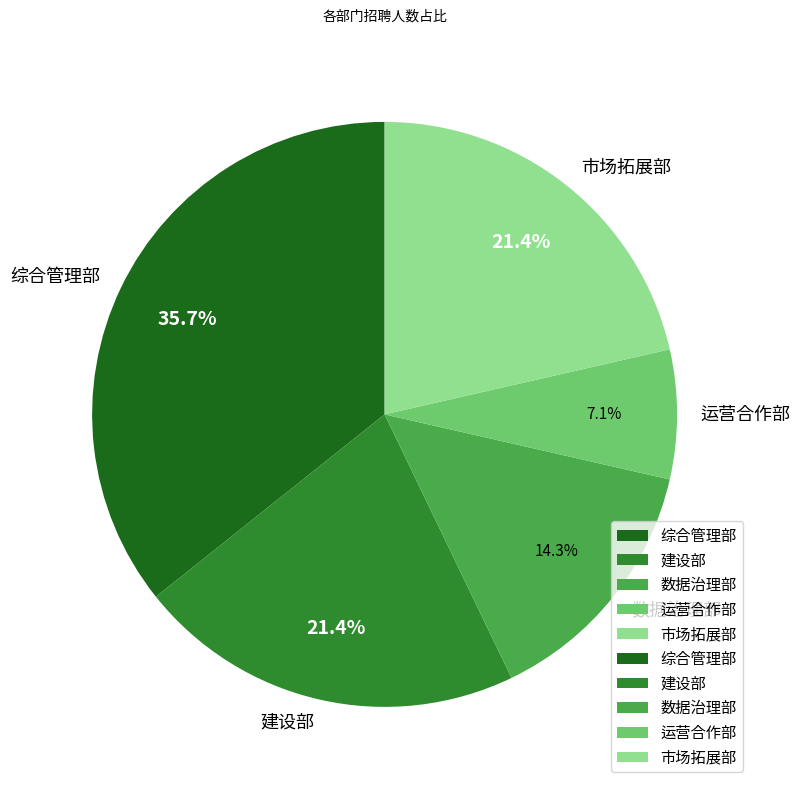

Count the number of slices in the pie.

5